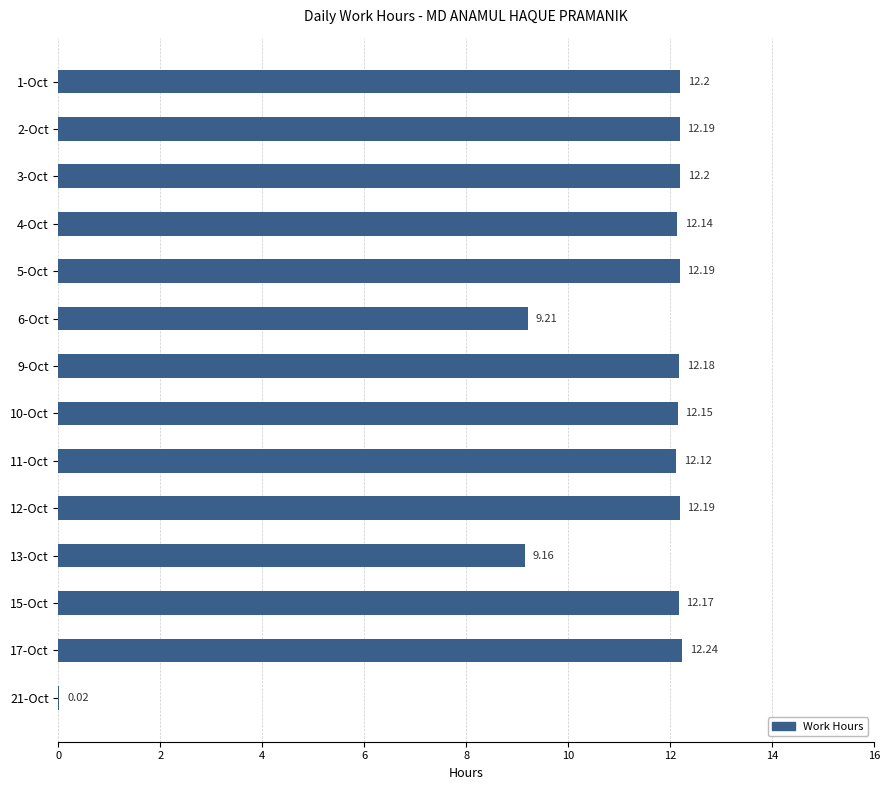

What is the change in value from 9-Oct to 21-Oct?

-12.2